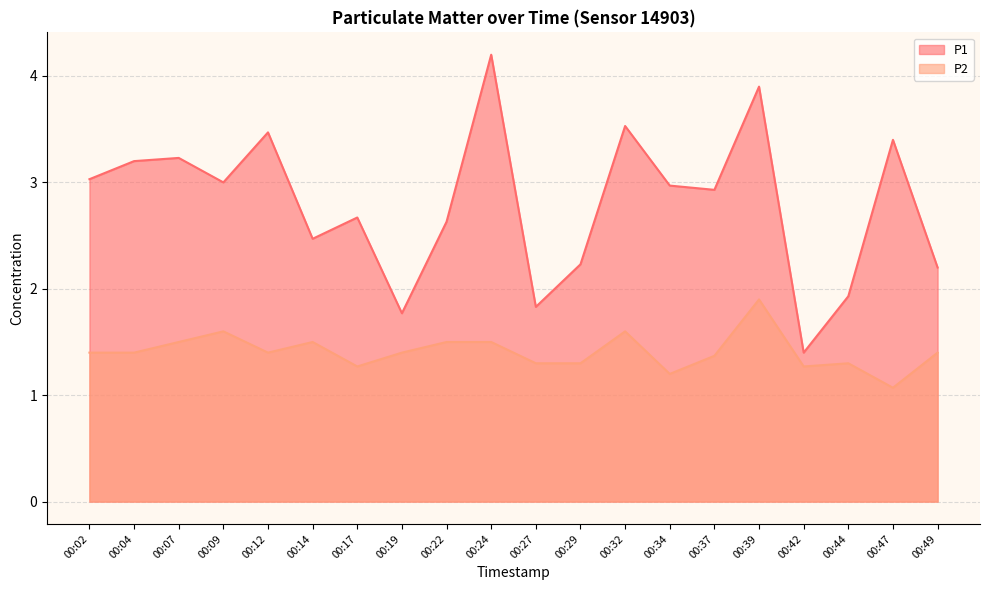

The P1 series shows 0.8 at 00:27. True or false?

False